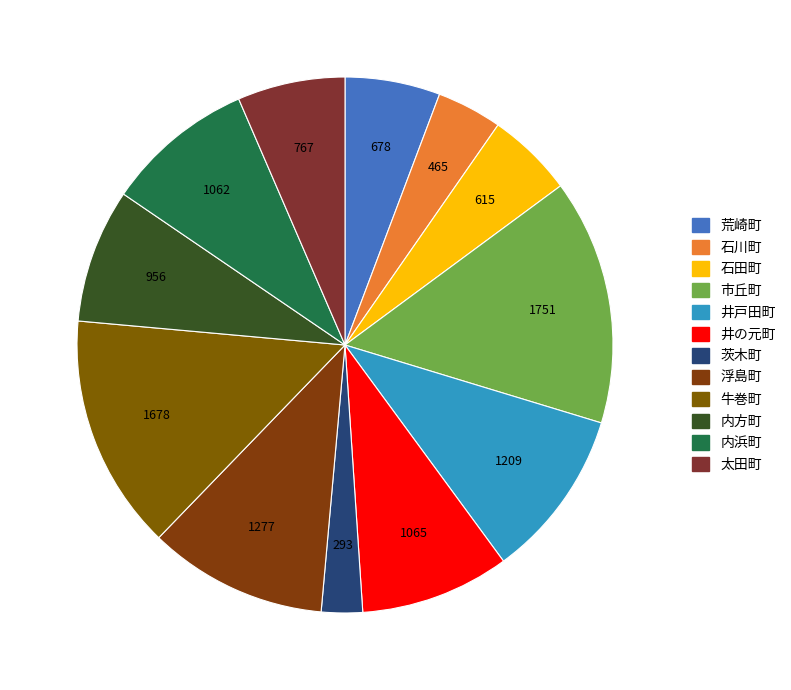

Is the sum of 内浜町 and 荒崎町 greater than half?

No